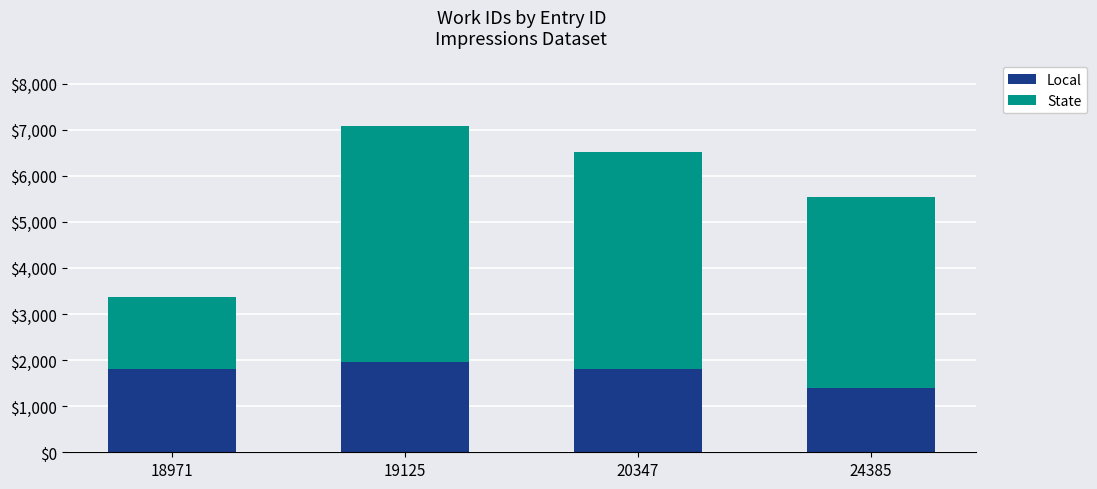

What is the maximum value for Local?

1950